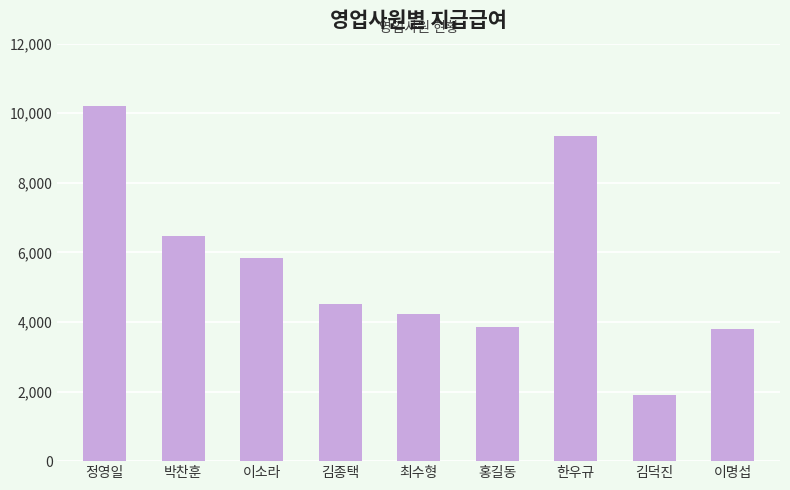

Is it true that the value at 홍길동 is 3847.5?

True